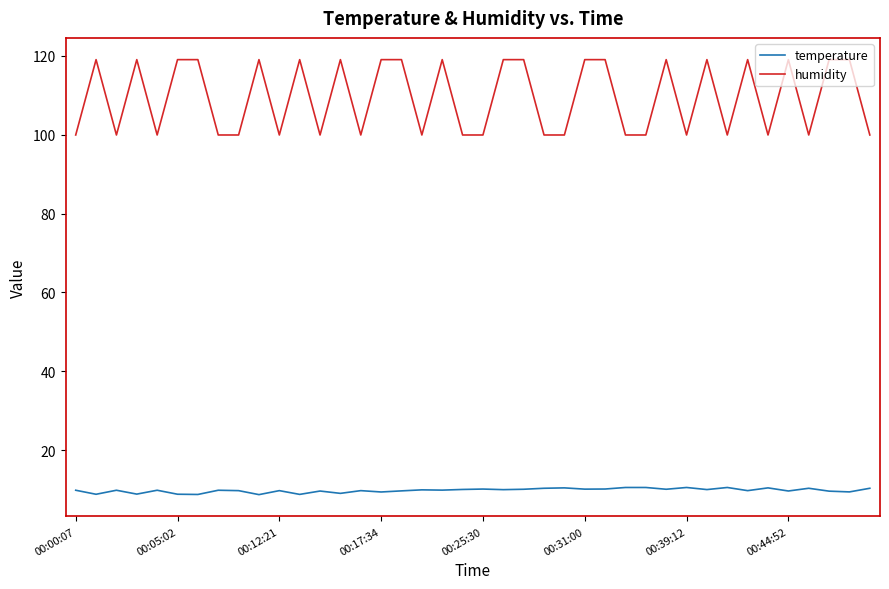

List the series in order of their peak value, lowest first.

temperature, humidity